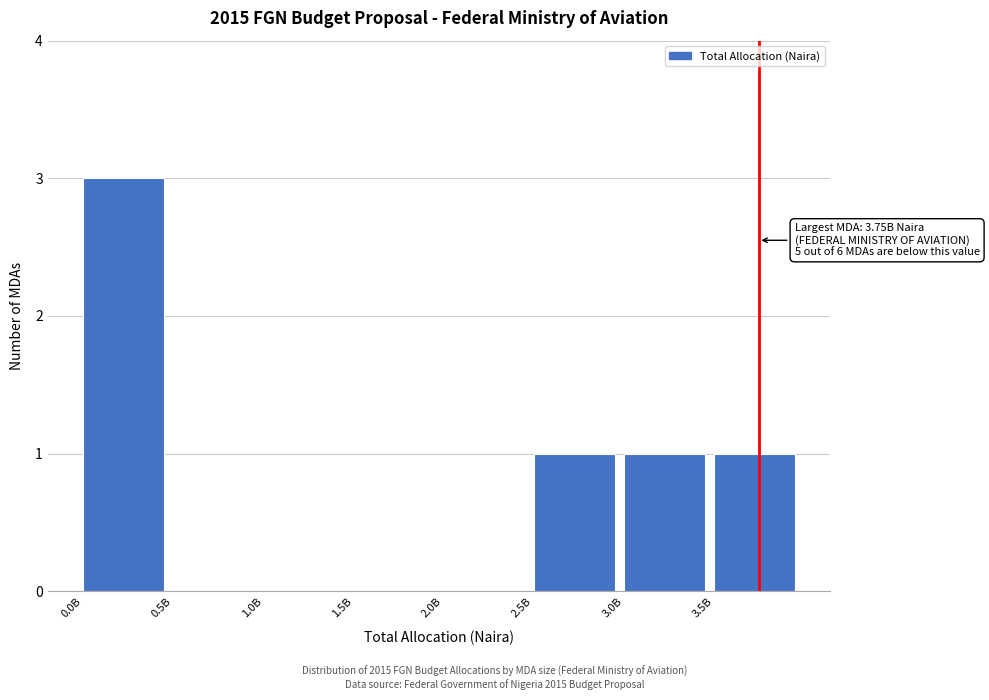

Reading left to right, list all the values displayed in this chart.

0.0B=3	0.5B=0	1.0B=0	1.5B=0	2.0B=0	2.5B=1	3.0B=1	3.5B=1